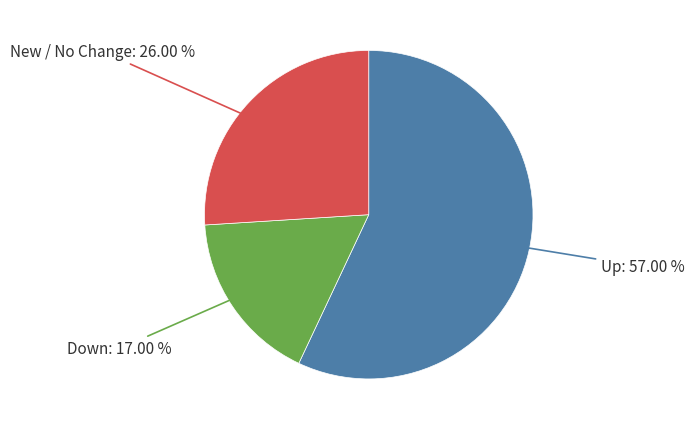

Is there a majority slice in this chart?

Yes